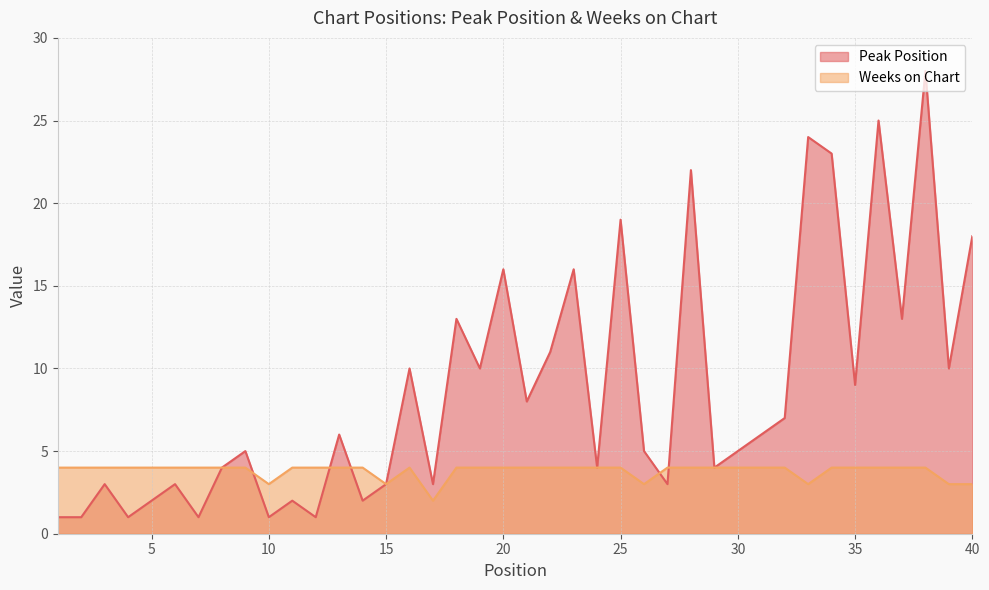

Where is the first local maximum for Weeks on Chart?

16